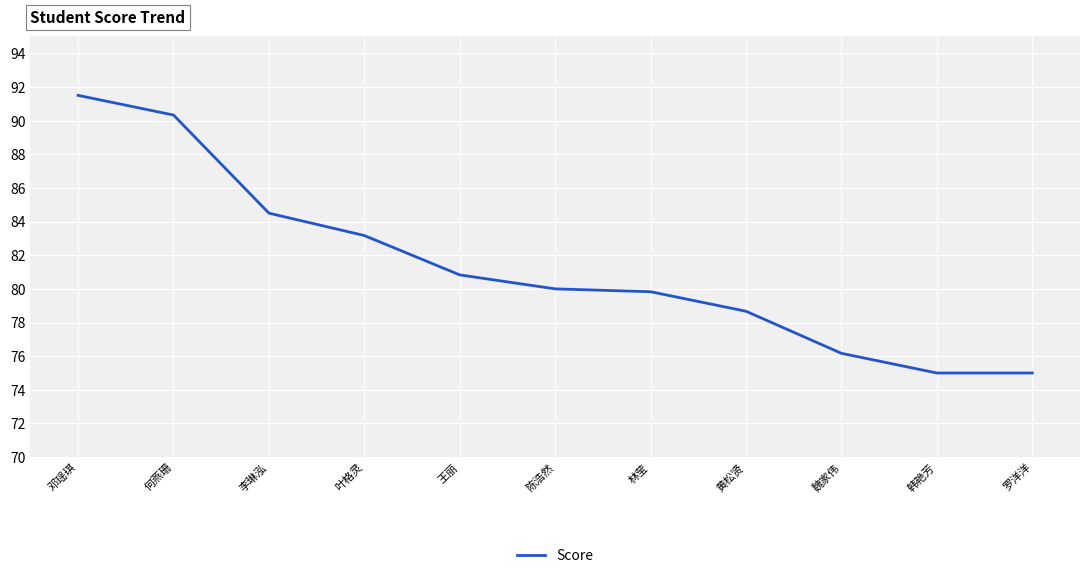

What position from the right is 韩艳芳?

2